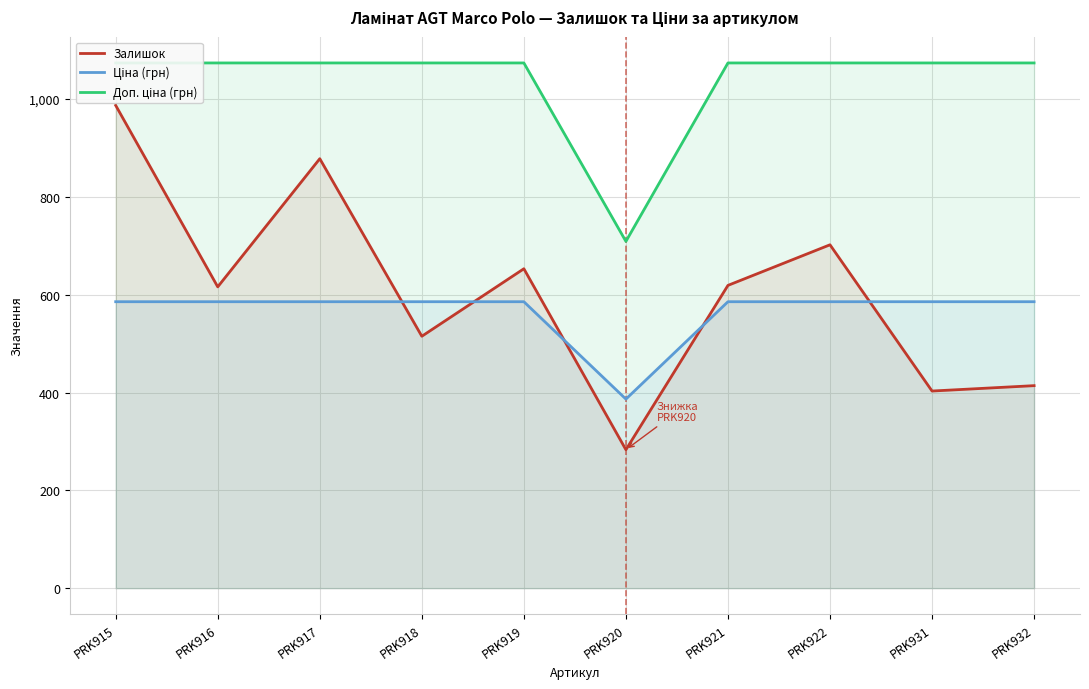

True or false: Доп. ціна (грн) and Залишок intersect in this chart.

False